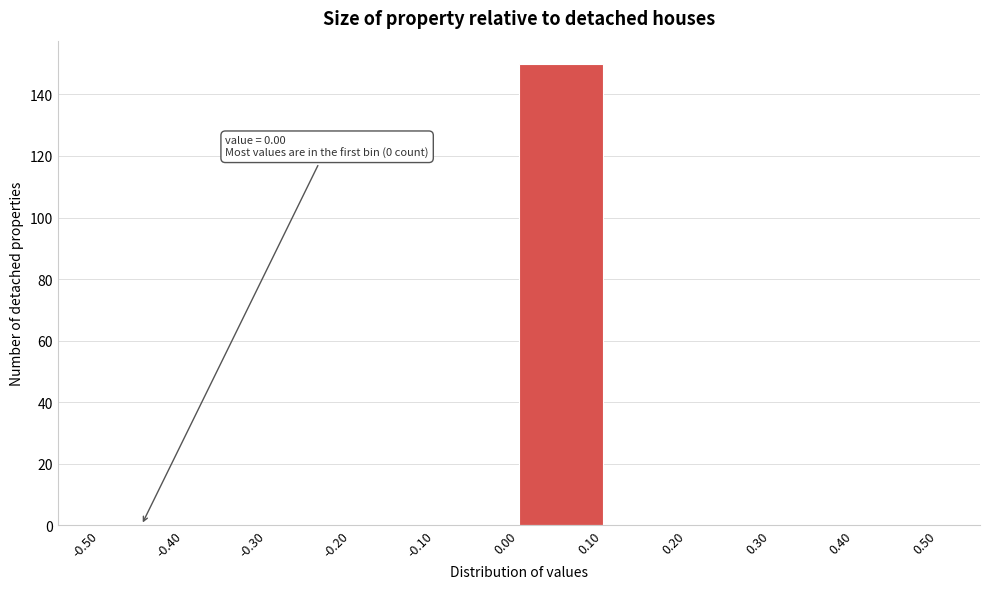

Over which range of the x-axis is the bar tallest?

0.00 to 0.10